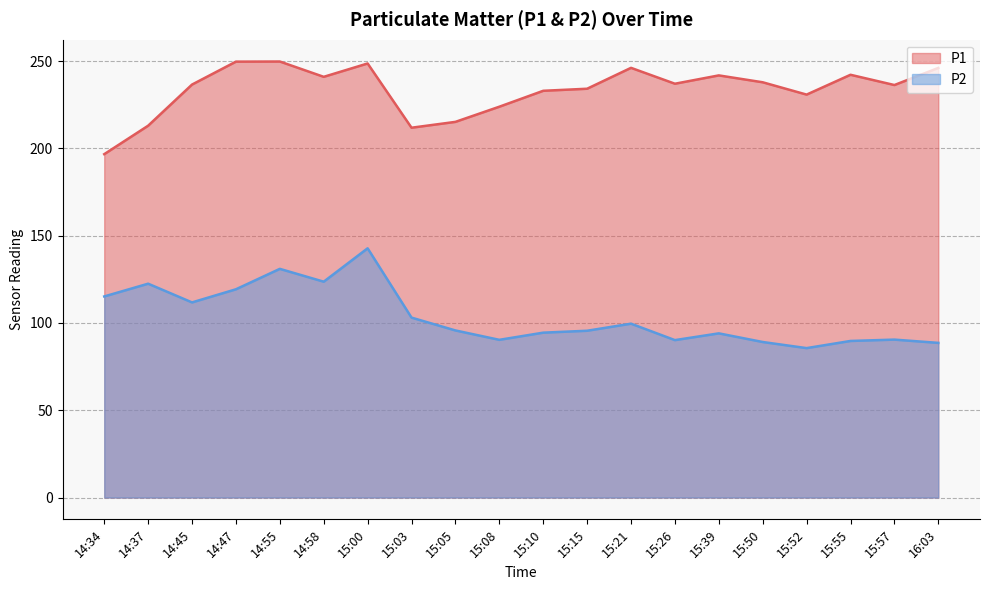

True or false: P1 has a value of 160.9 at 14:58.

False